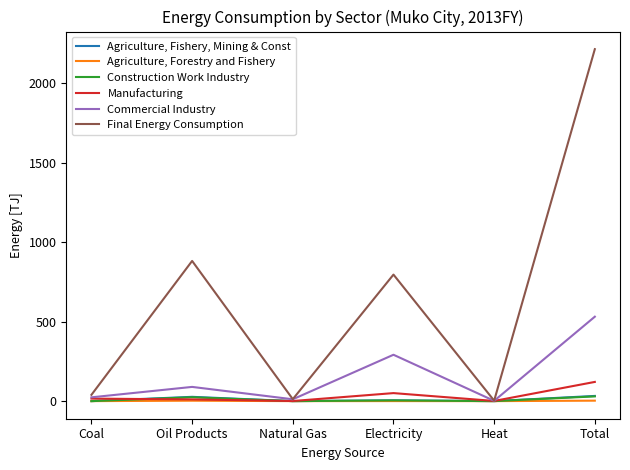

Is it true that Construction Work Industry equals 0.0 at Natural Gas?

True